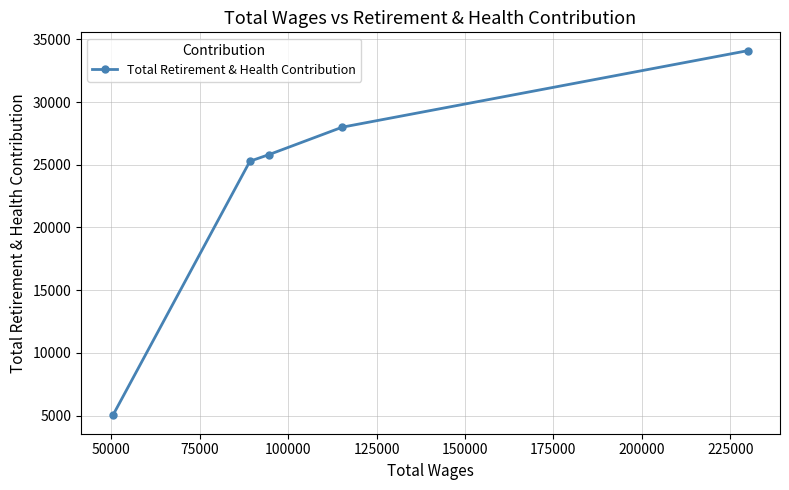

What is the difference between the maximum and second lowest values?

8822